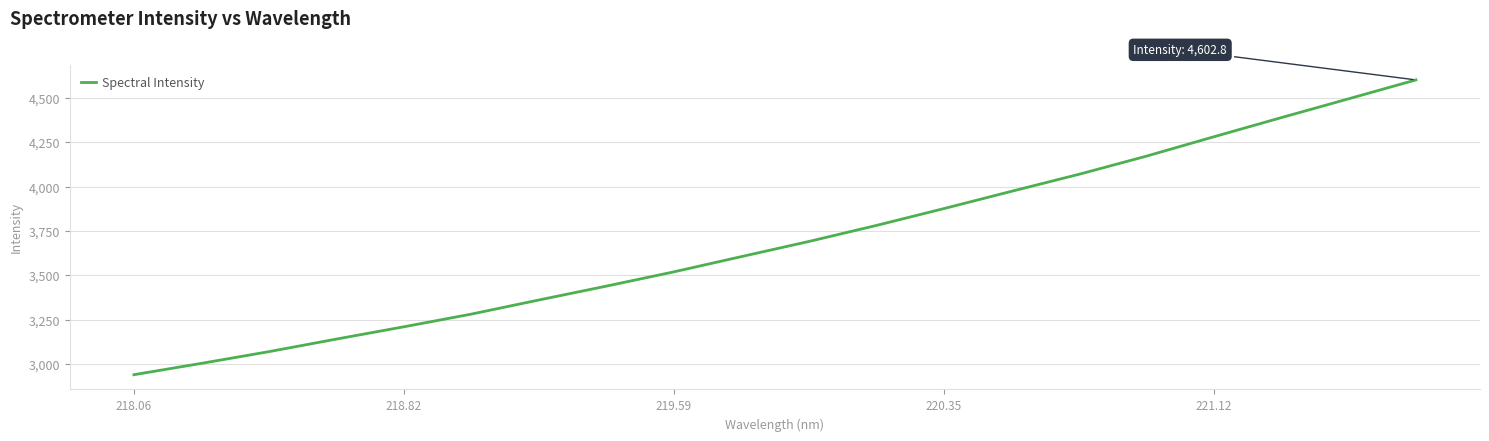

What is the greatest value displayed?

4602.8